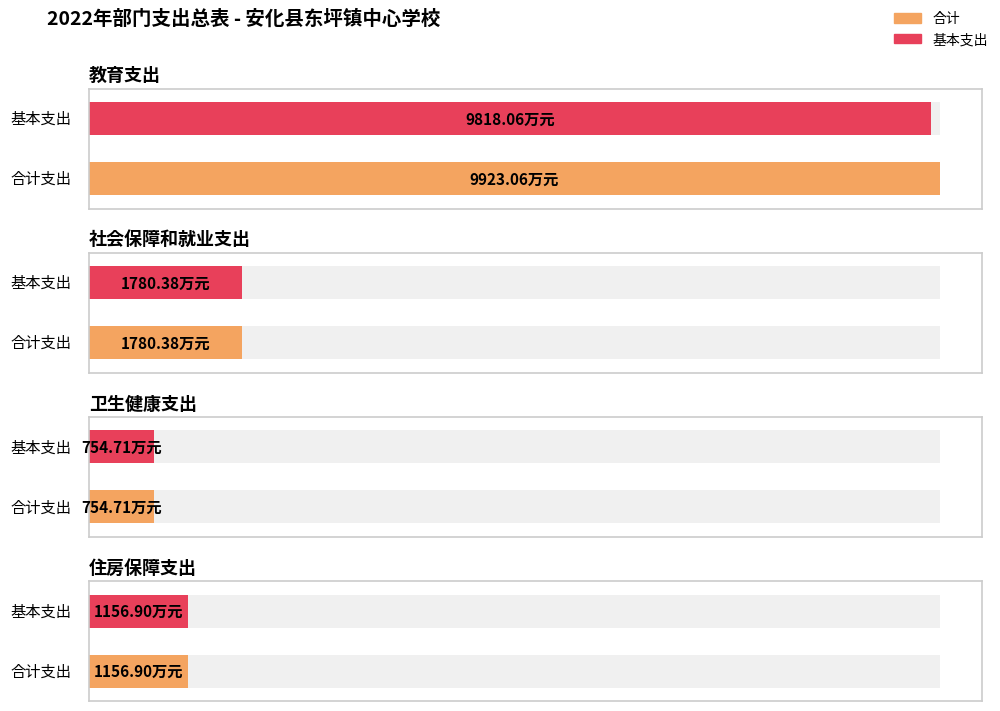

Reading right to left, transcribe all the data shown in this chart.

合计: 1156.9	754.7	1780.4	9923.1
基本支出: 1156.9	754.7	1780.4	9818.1